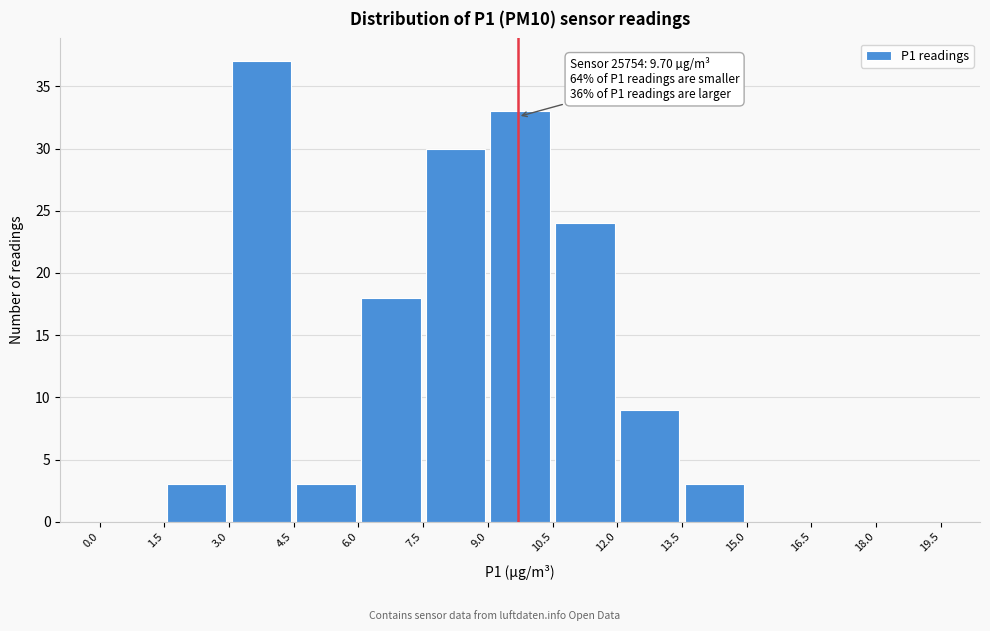

Over which range of the x-axis is the bar tallest?

3.0 to 4.5